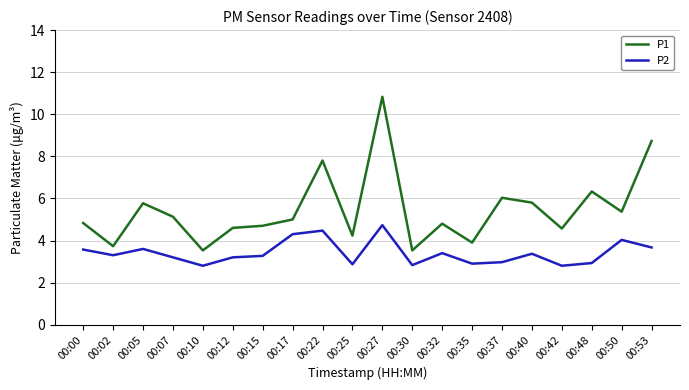

Which category has the highest value across all series?

00:27